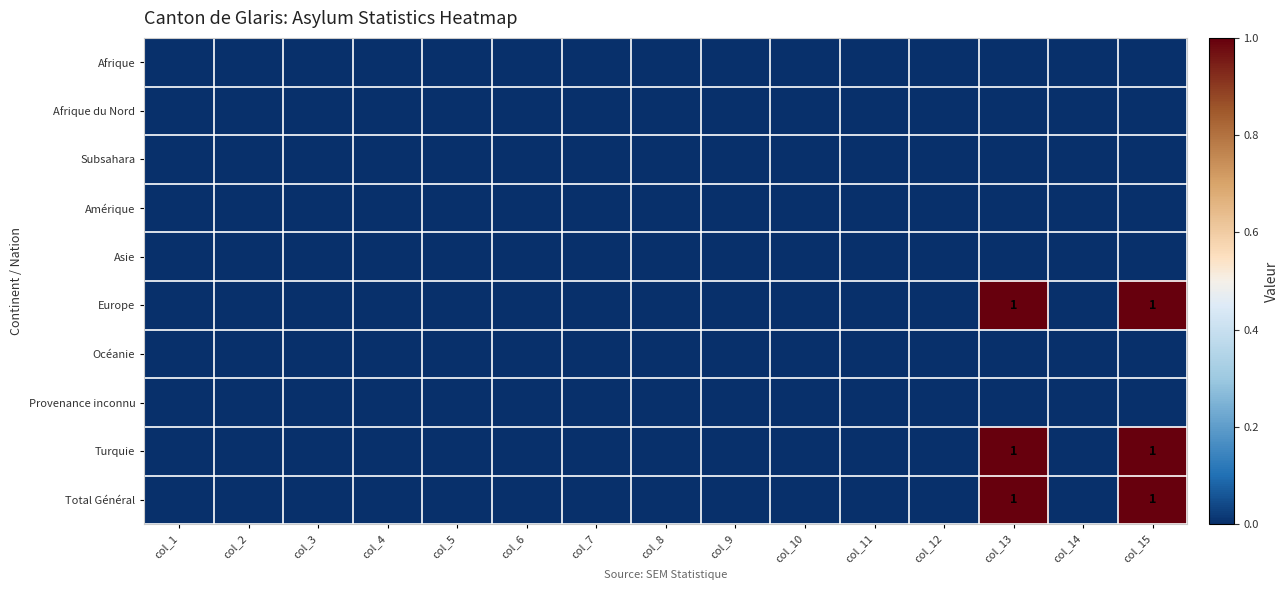

How many data points in Turquie are above 0?

2